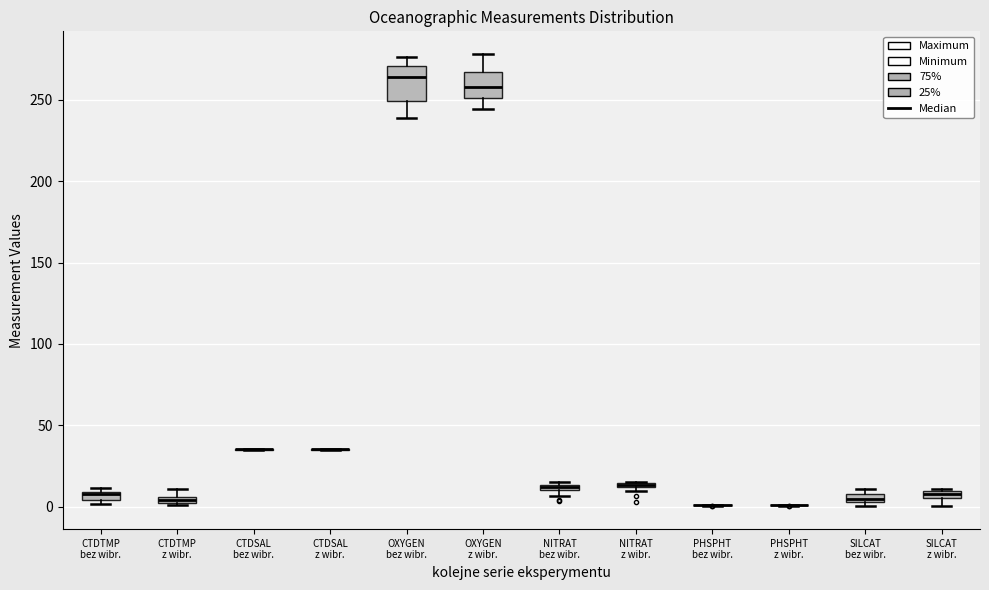

Comparing the boxes themselves (not the whiskers), which one is the tallest?

OXYGEN bez wibr.